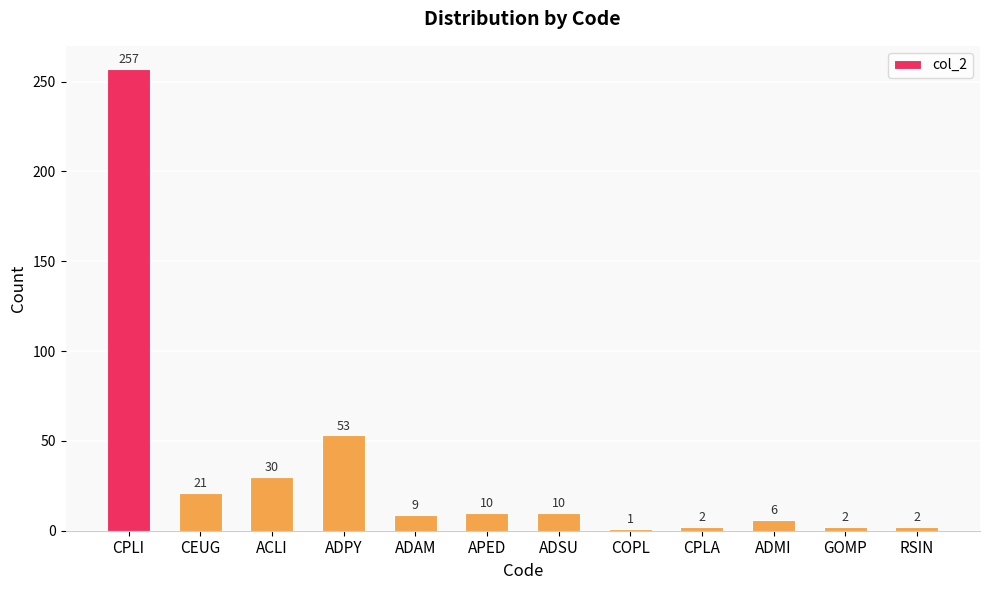

Where is the data nearest to the value 129?

ADPY